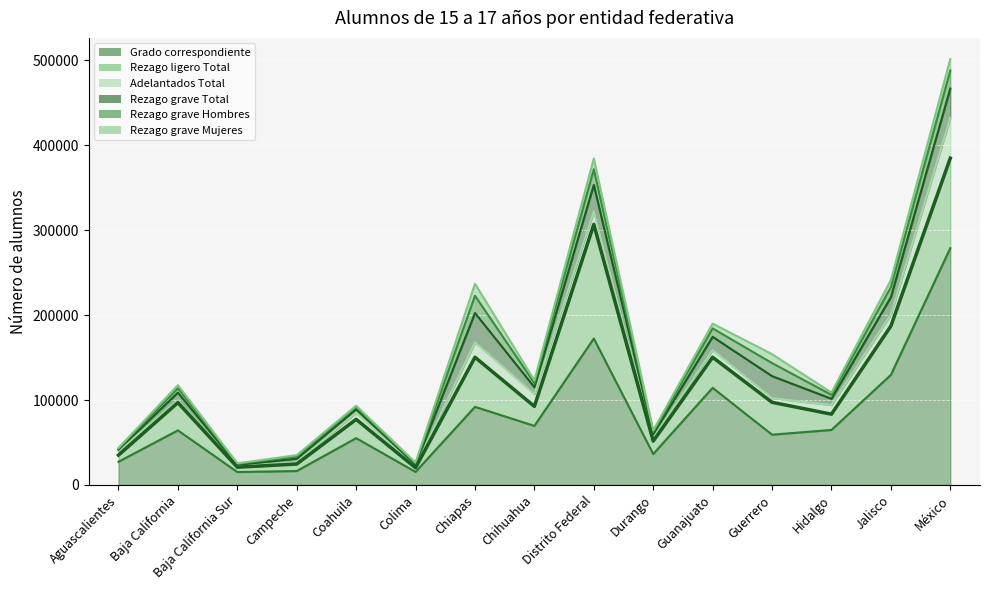

What is the maximum value for Grado correspondiente?

278825